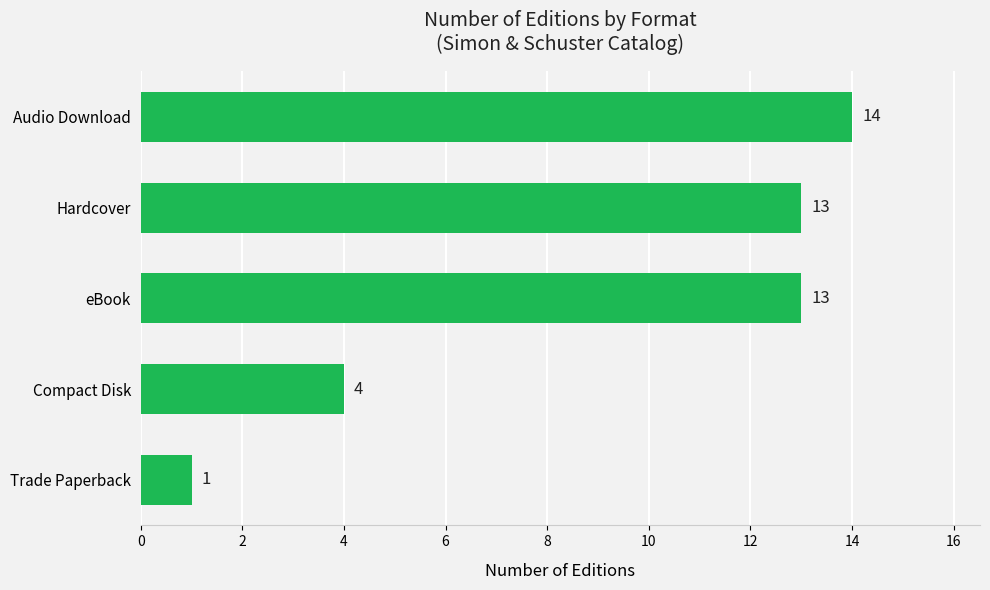

Where is the data nearest to the value 7?

Compact Disk